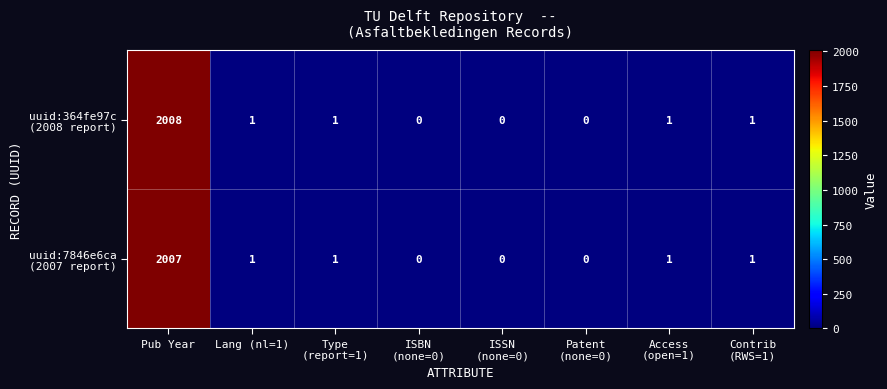

Which category has the highest value across all series?

Pub Year